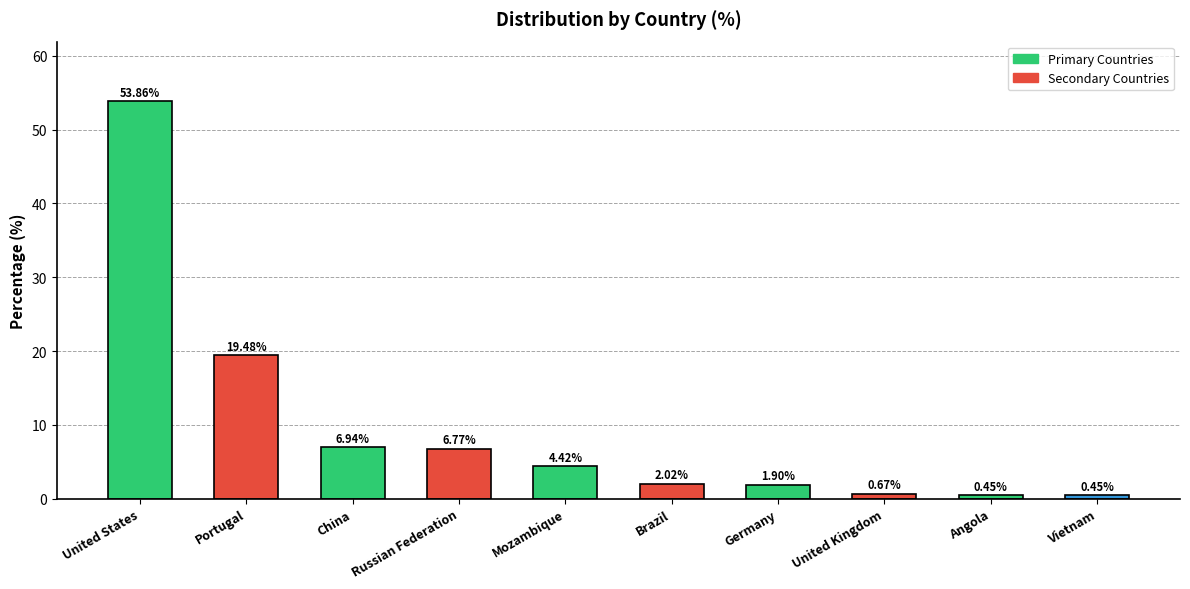

What is the label of the 9th bar from the right?

Portugal